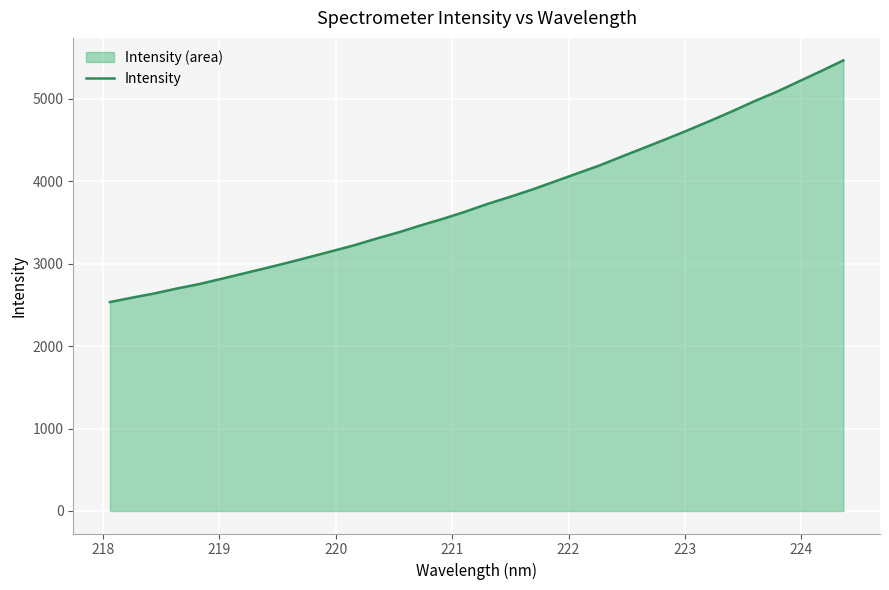

What is the greatest value displayed?

5467.8